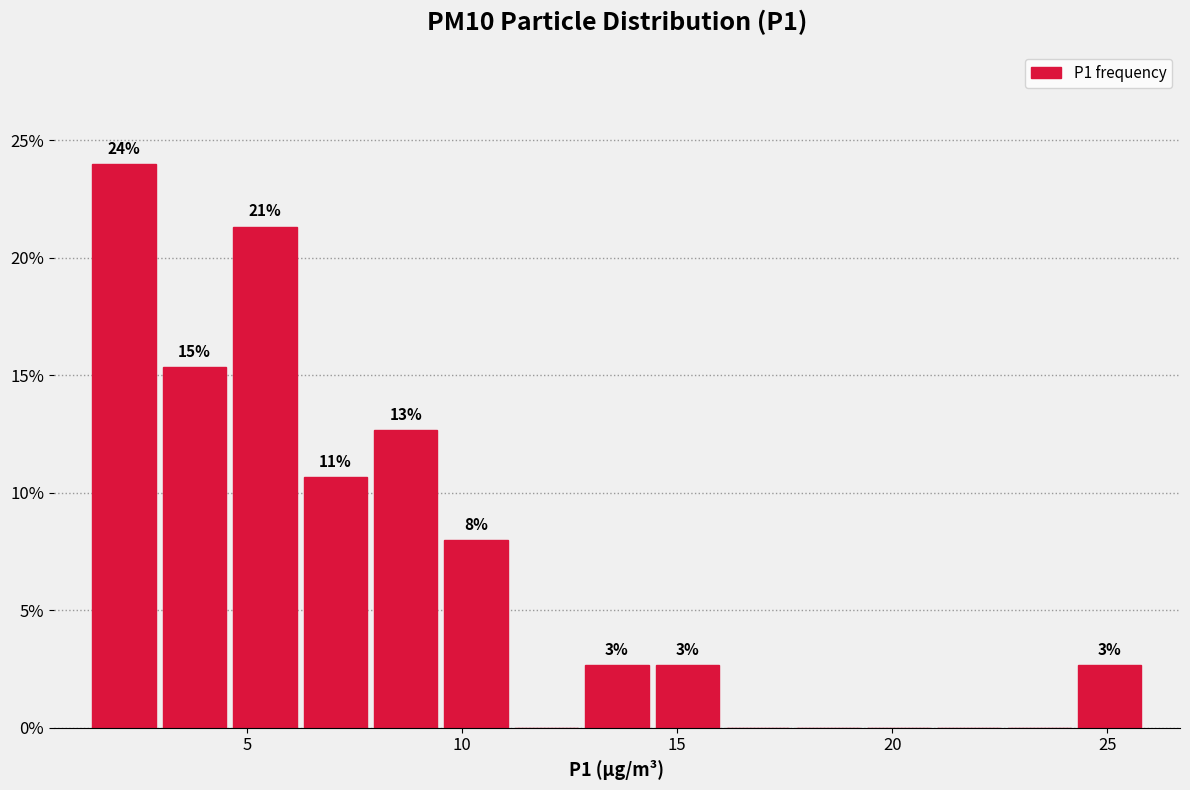

Read against the x-axis, roughly where is the centre of the tallest bar?

2.0